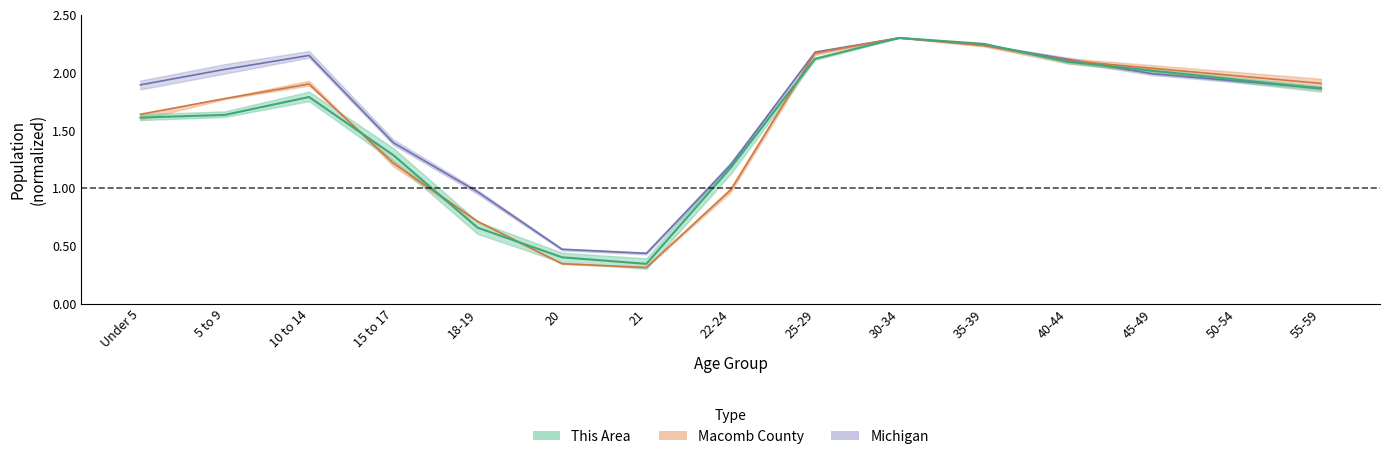

After their last crossing, which series has the higher values: Michigan or This Area?

Michigan